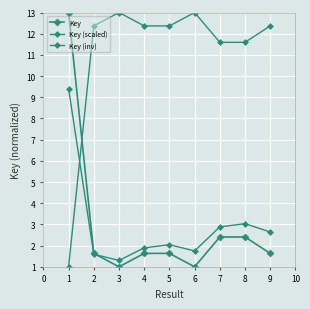

True or false: Key (scaled) has a value of 1.8 at 1.

False